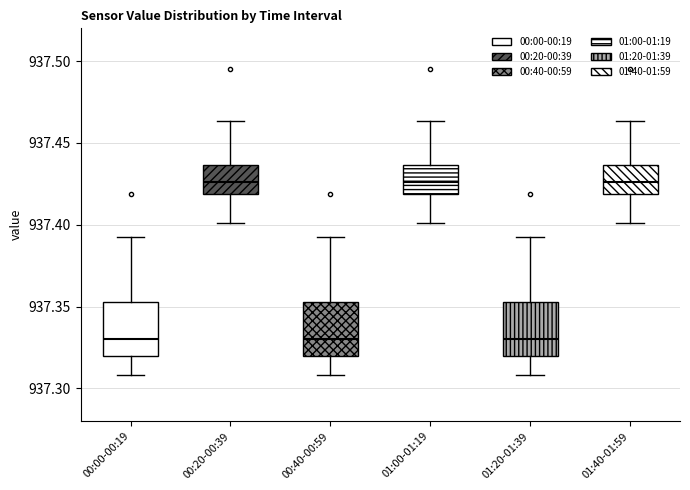

Where does the lower whisker of the box for 00:00-00:19 end on the y-axis? The values are not printed on the chart, so give them approximately, as read against the axis.

937.310